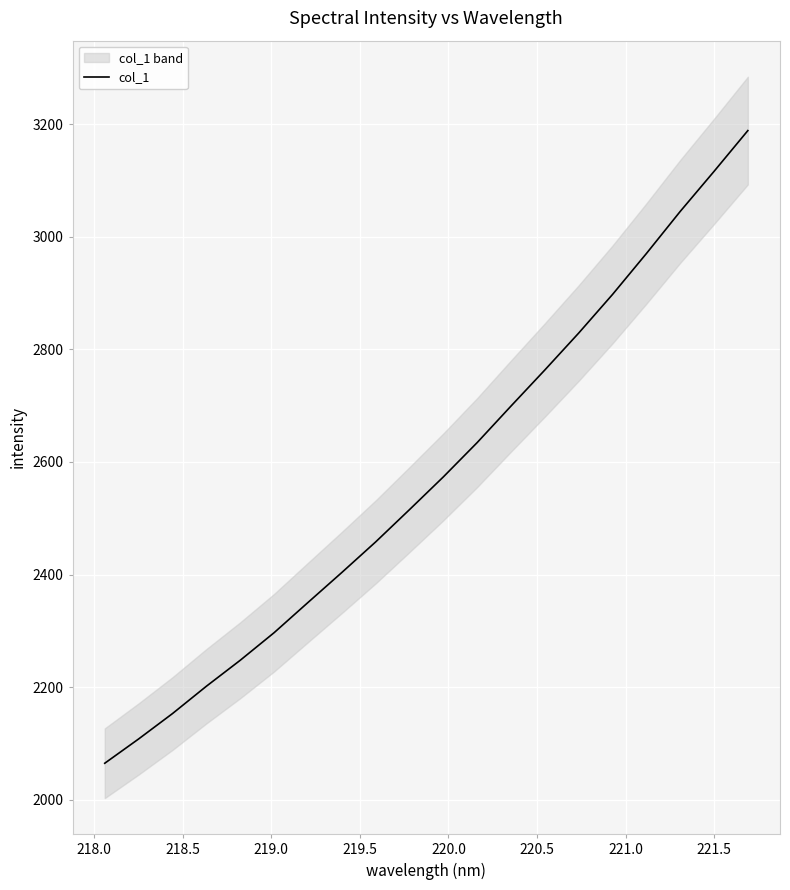

What is the highest value of the col_1 series?

3188.6